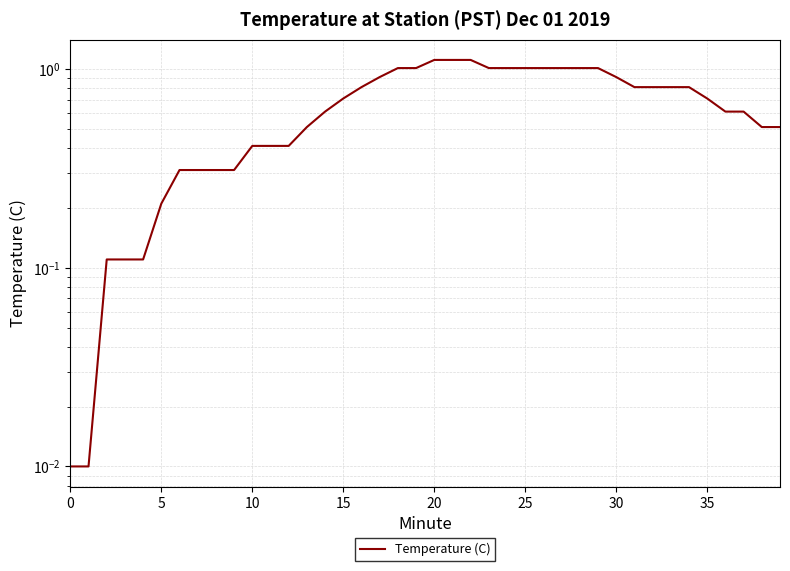

Does the chart have visible grid lines?

Yes